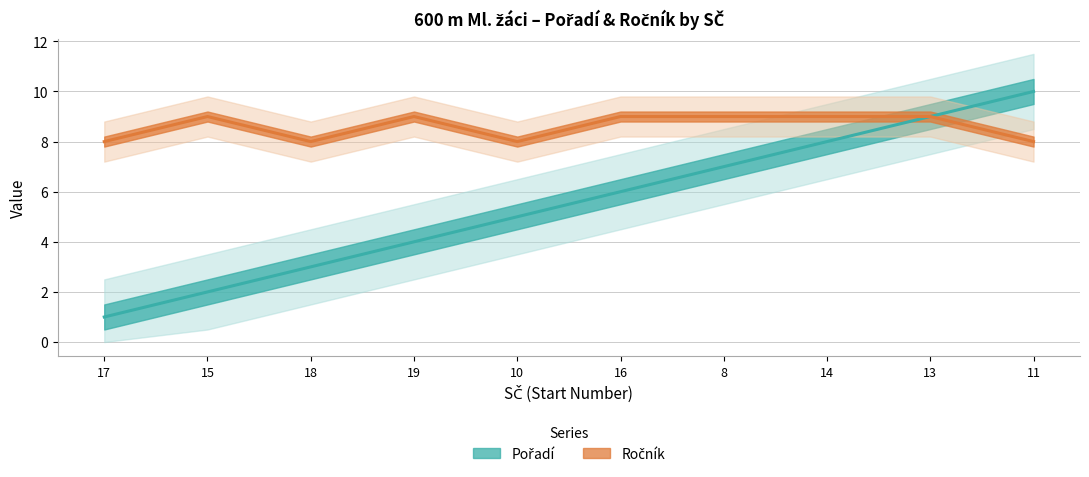

What is the spread (max minus min) of values at 18?

5